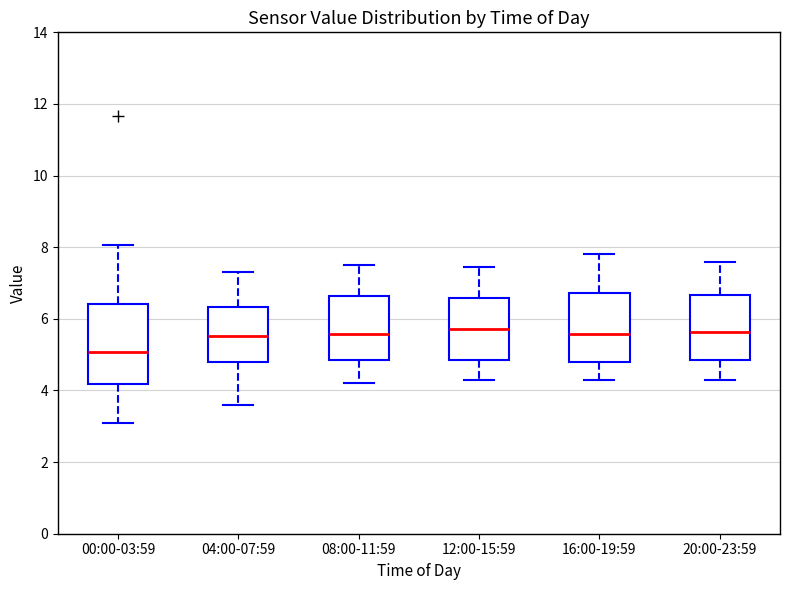

Reading left to right, read every box against the y-axis: the position of its median line, the range the box covers, and the ends of its whiskers. The values are not printed on the chart, so give them approximately, as read against the axis.

00:00-03:59: median 5.0, box 4.2 to 6.4, whiskers 3.0 to 8.0
04:00-07:59: median 5.6, box 4.8 to 6.4, whiskers 3.6 to 7.4
08:00-11:59: median 5.6, box 4.8 to 6.6, whiskers 4.2 to 7.6
12:00-15:59: median 5.8, box 4.8 to 6.6, whiskers 4.4 to 7.4
16:00-19:59: median 5.6, box 4.8 to 6.8, whiskers 4.4 to 7.8
20:00-23:59: median 5.6, box 4.8 to 6.6, whiskers 4.4 to 7.6